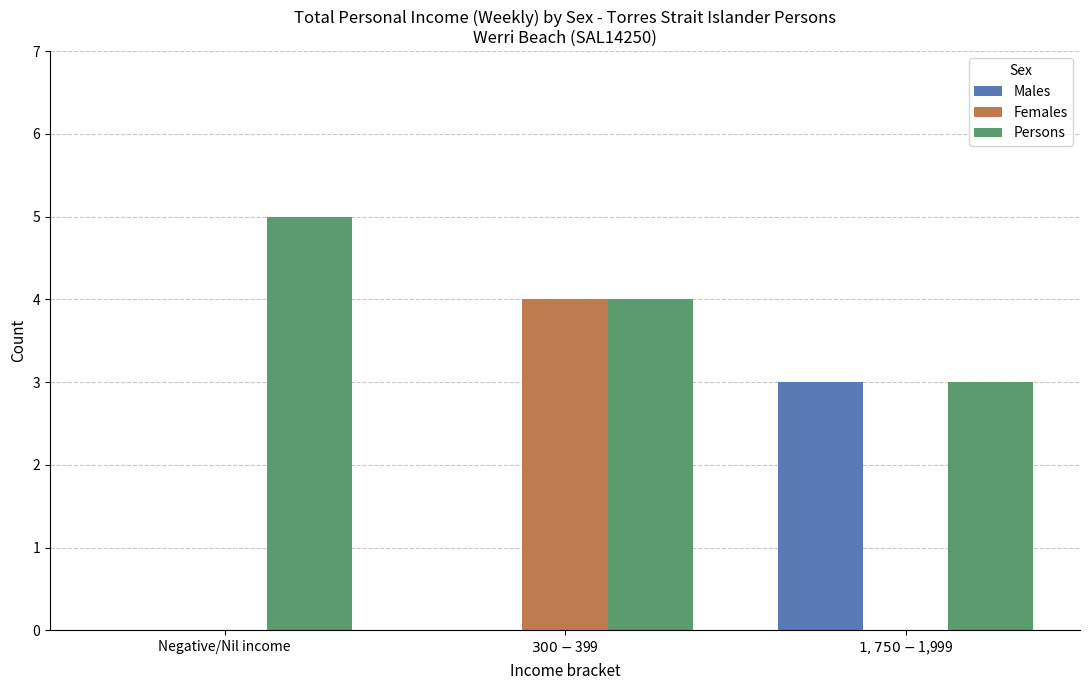

What is the greatest value displayed?

5